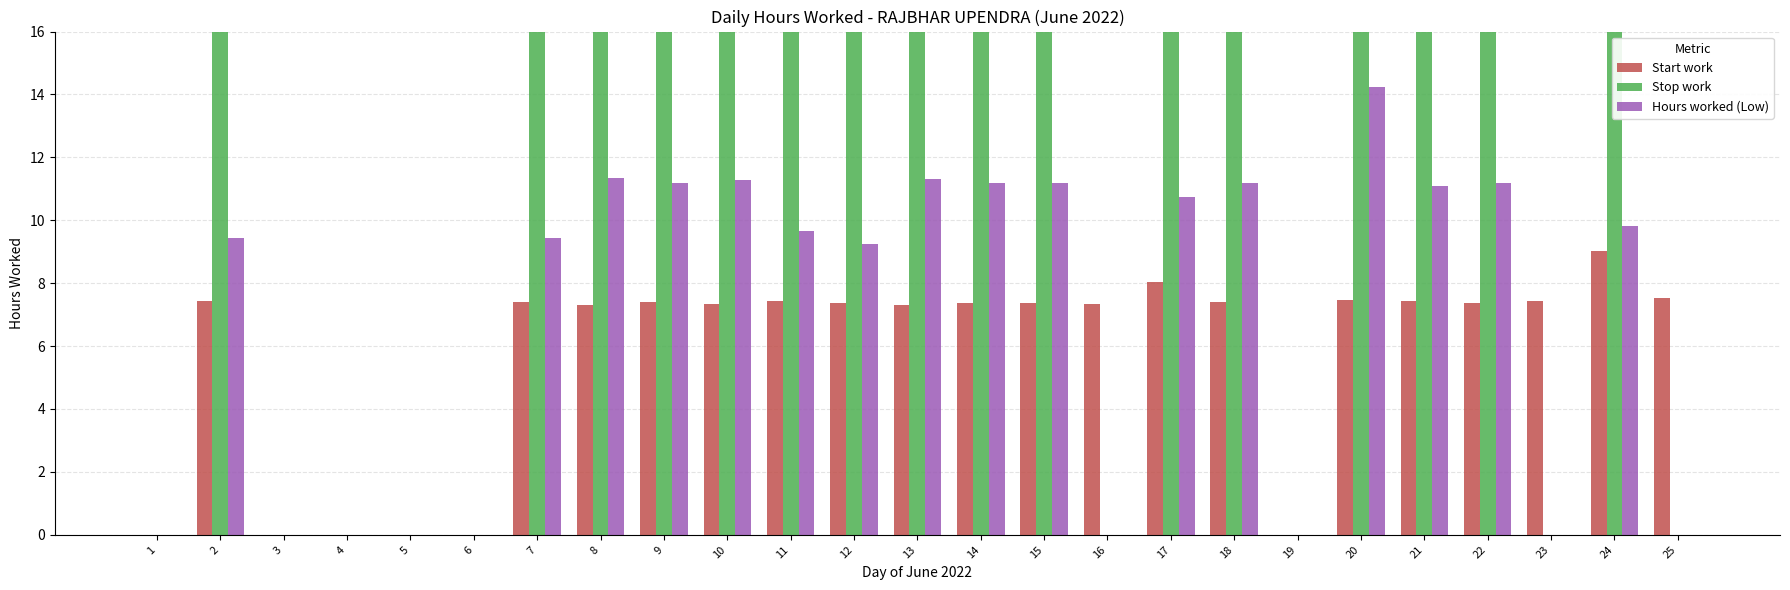

How many values in the Stop work series exceed 17?

15